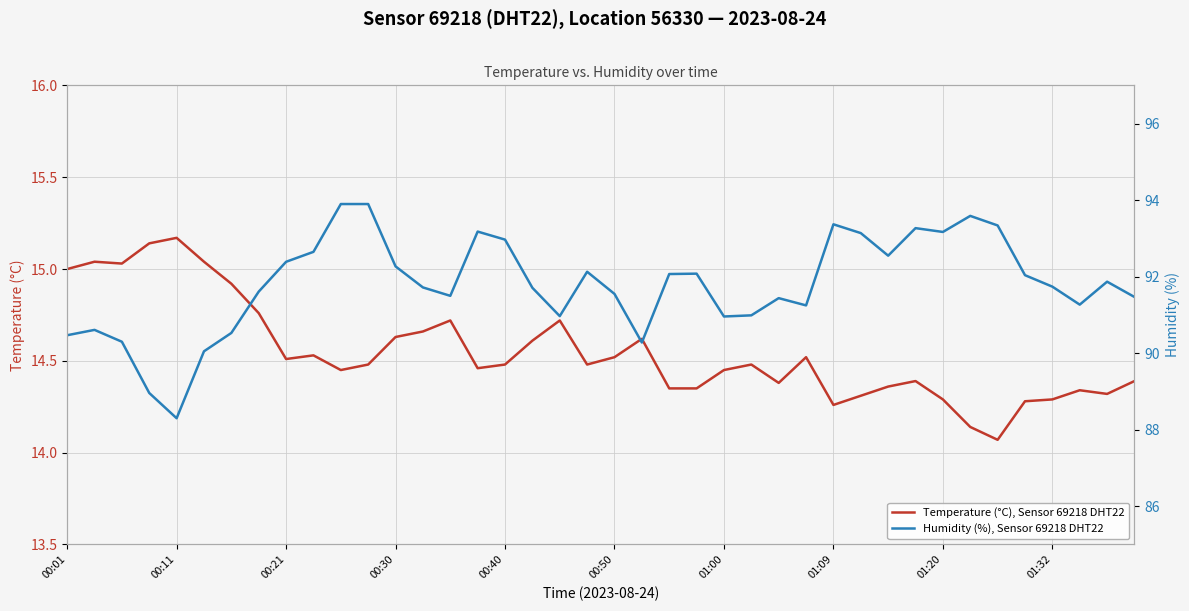

Is it true that Temperature (°C), Sensor 69218 DHT22 equals 14.3 at 01:20?

True